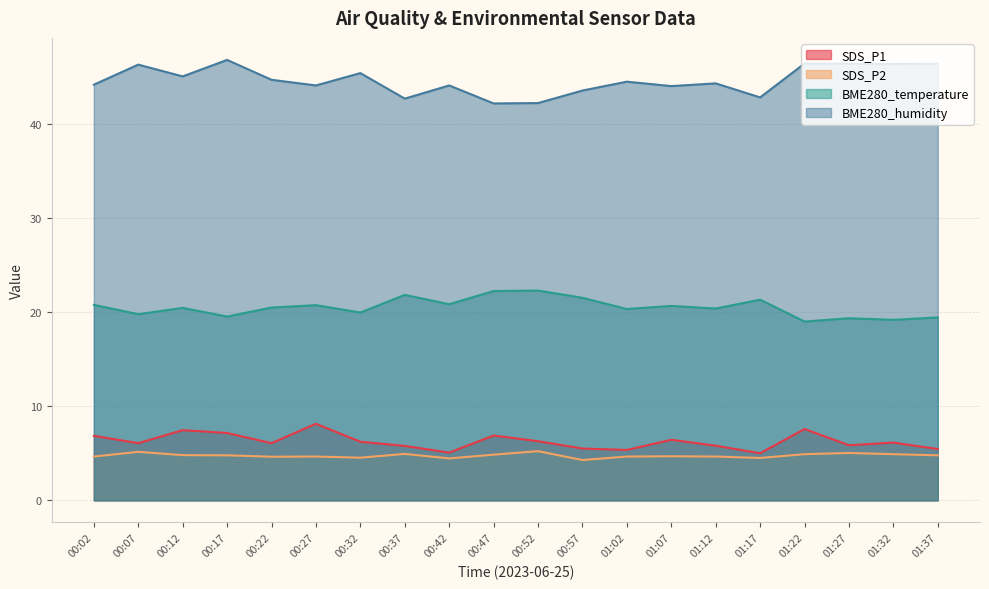

Which series has the widest spread of values?

BME280_humidity